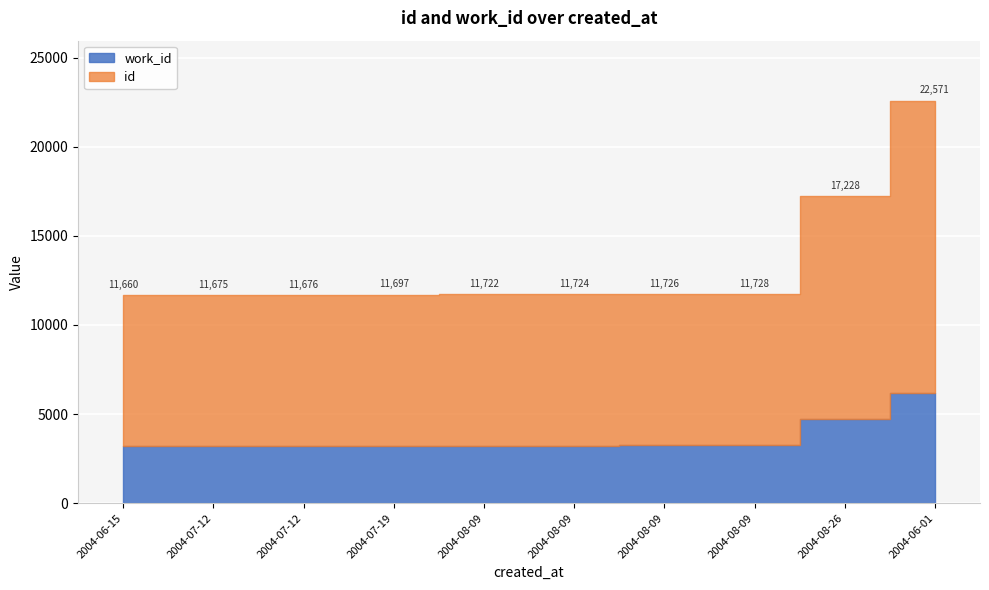

Reading left to right, transcribe all the data shown in this chart.

id: 2004-06-15=8445	2004-07-12=8456	2004-07-12=8457	2004-07-19=8471	2004-08-09=8487	2004-08-09=8488	2004-08-09=8489	2004-08-09=8490	2004-08-26=12494	2004-06-01=16376
work_id: 2004-06-15=3215	2004-07-12=3219	2004-07-12=3219	2004-07-19=3226	2004-08-09=3235	2004-08-09=3236	2004-08-09=3237	2004-08-09=3238	2004-08-26=4734	2004-06-01=6195